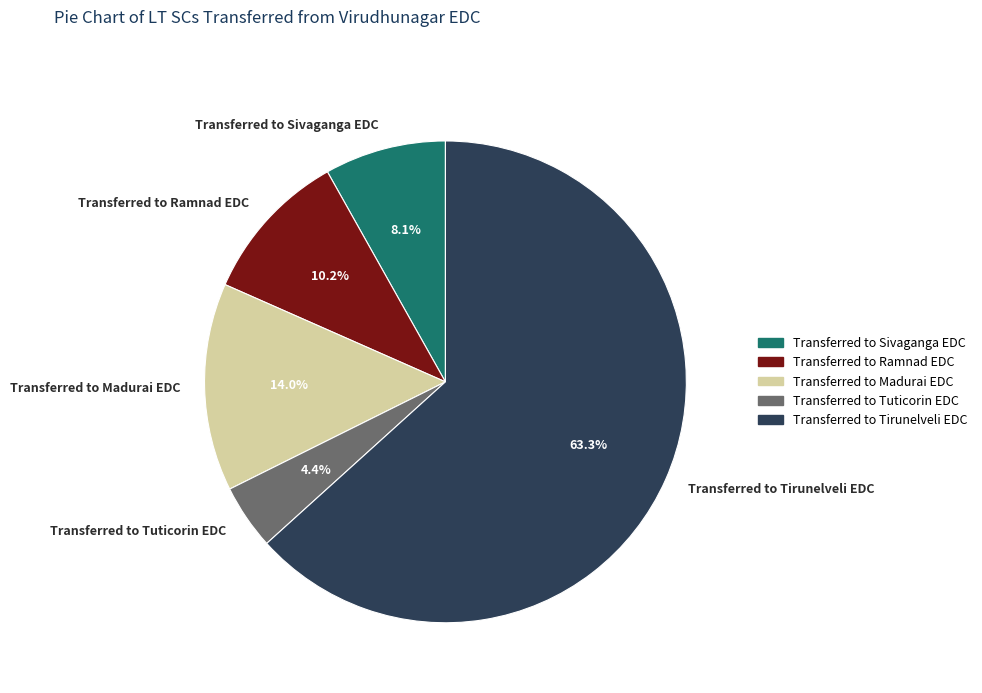

To the nearest percent, what portion does Transferred to Sivaganga EDC represent?

8%